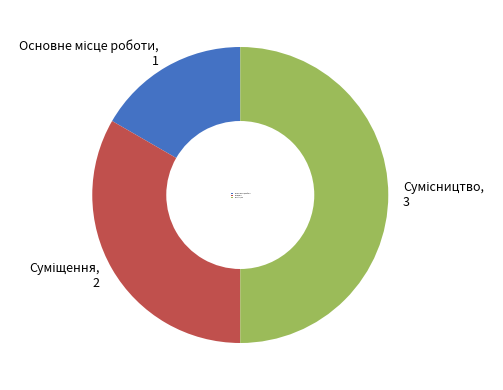

Count the number of slices in the pie.

3